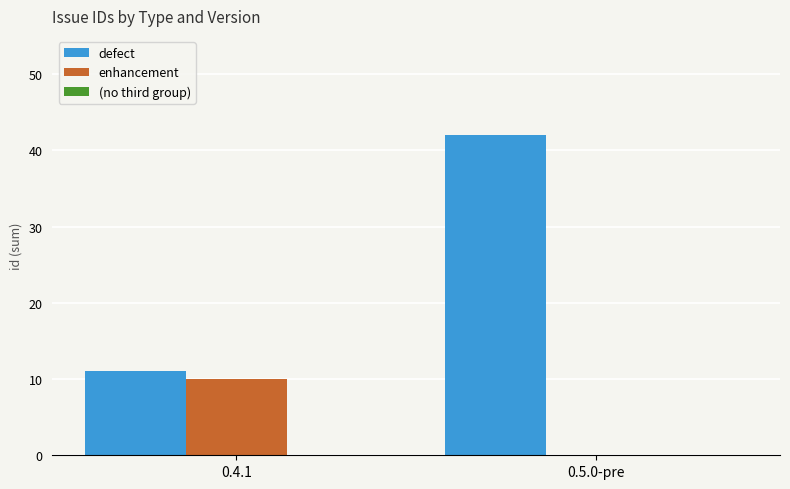

Is the value of enhancement at 0.4.1 greater than the value of defect at 0.5.0-pre?

No